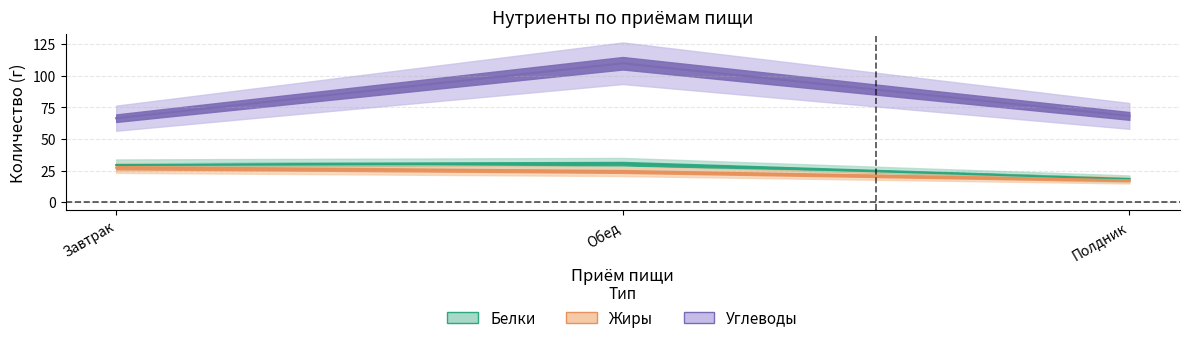

What is the total value across all series at Полдник?

103.9